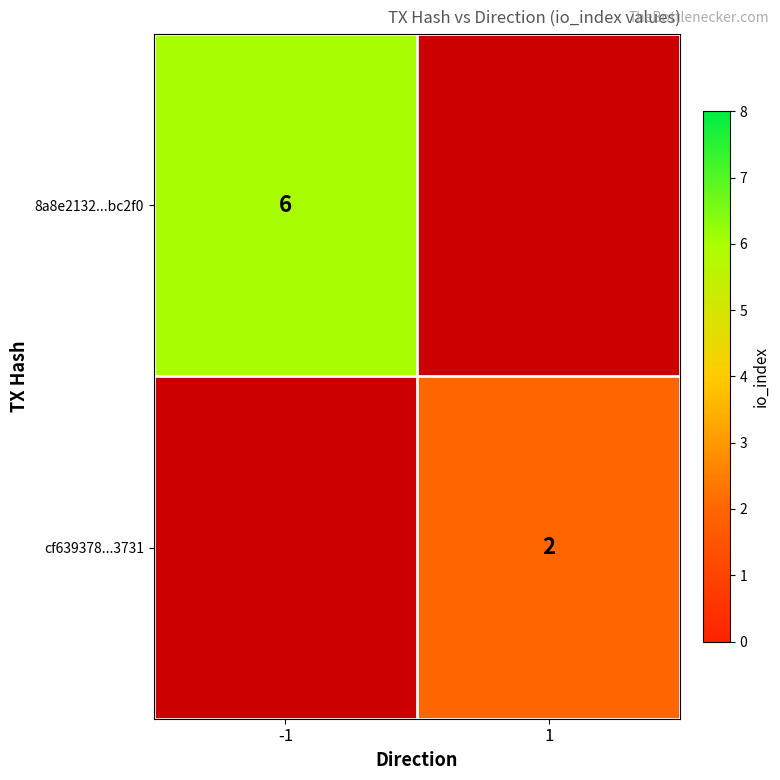

Is it true that cf639378...3731 equals 2 at 1?

True